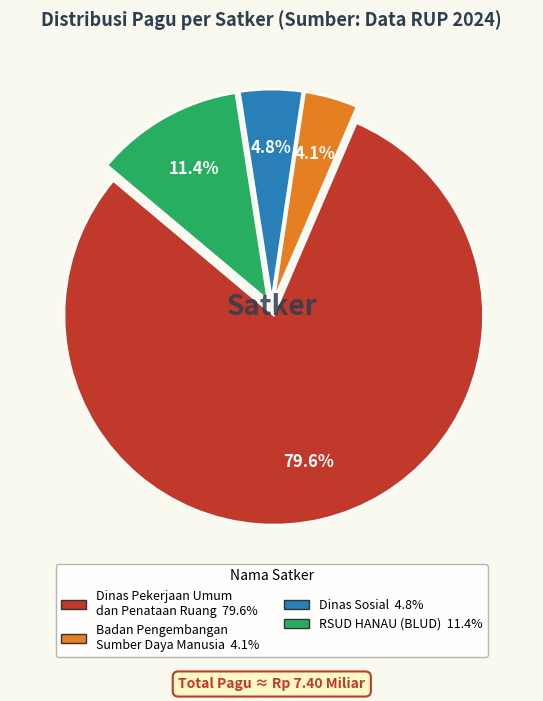

To the nearest percent, what is the difference between the largest and smallest slice percentages?

76%